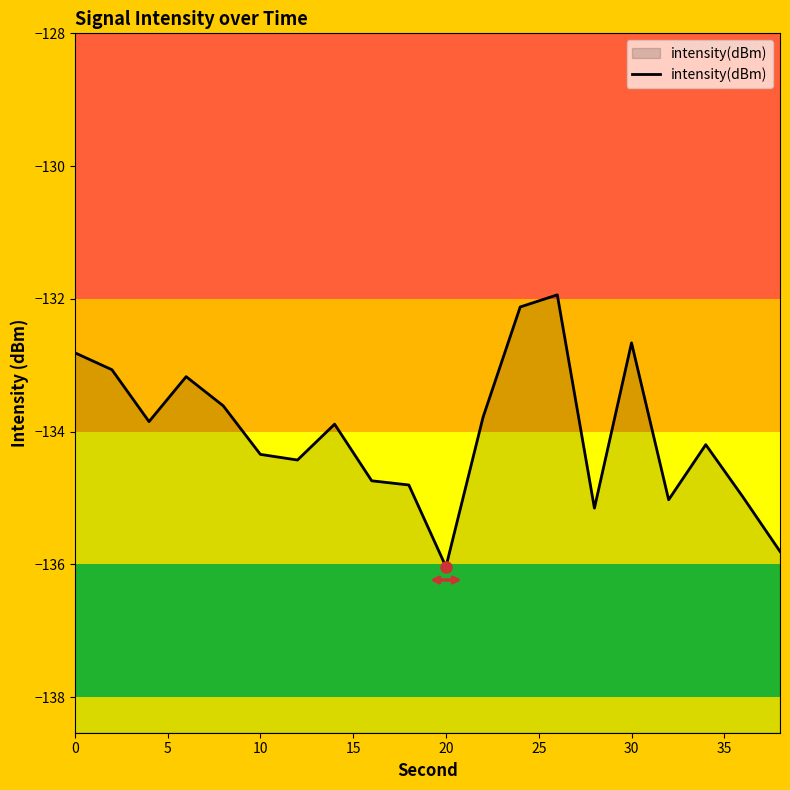

How many points are lower than both their immediate neighbors (excluding endpoints)?

5